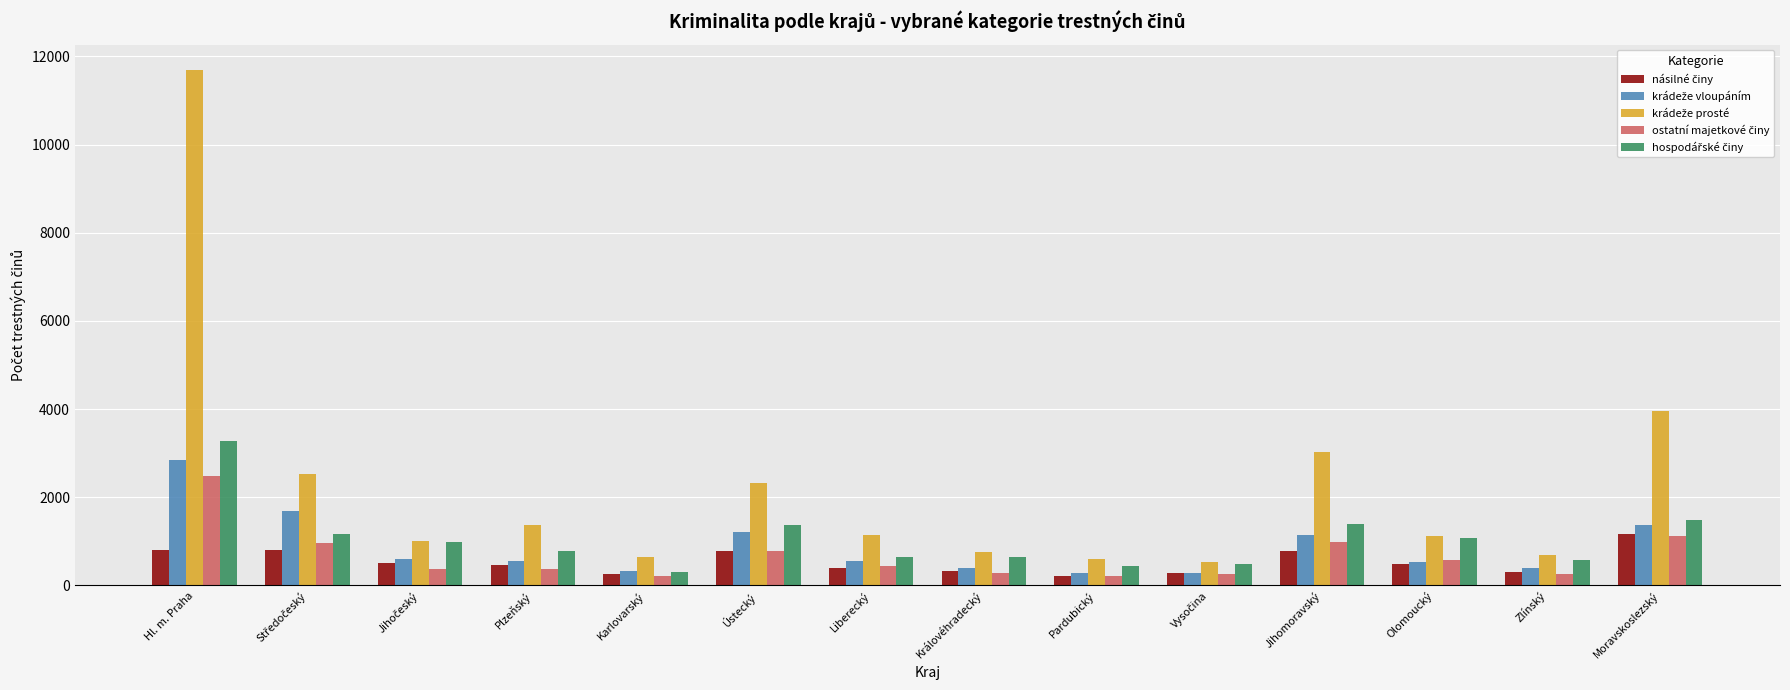

What is the total value across all series at Zlínský?

2242